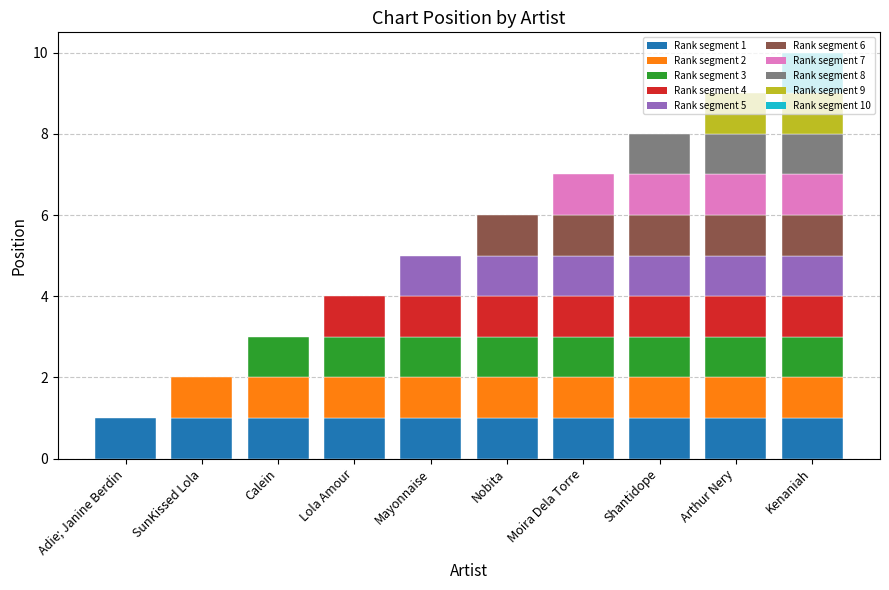

True or false: the data shows 3 at Nobita.

False